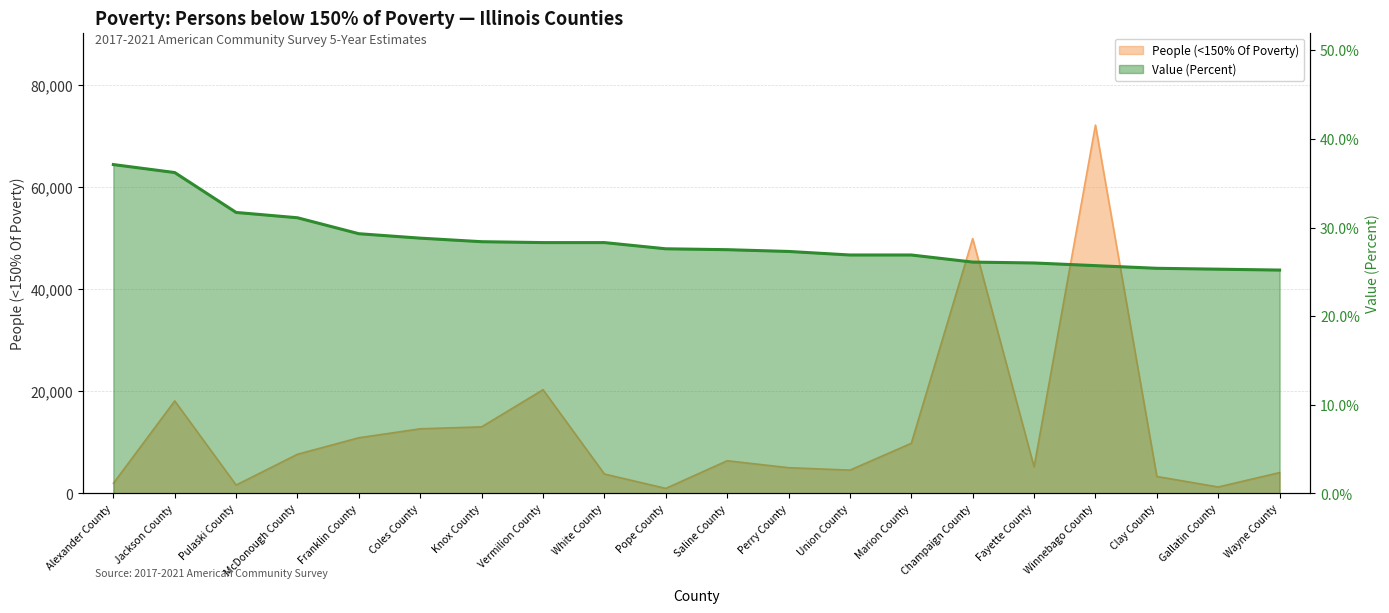

Is it true that the value at Vermilion County is 17.2?

False